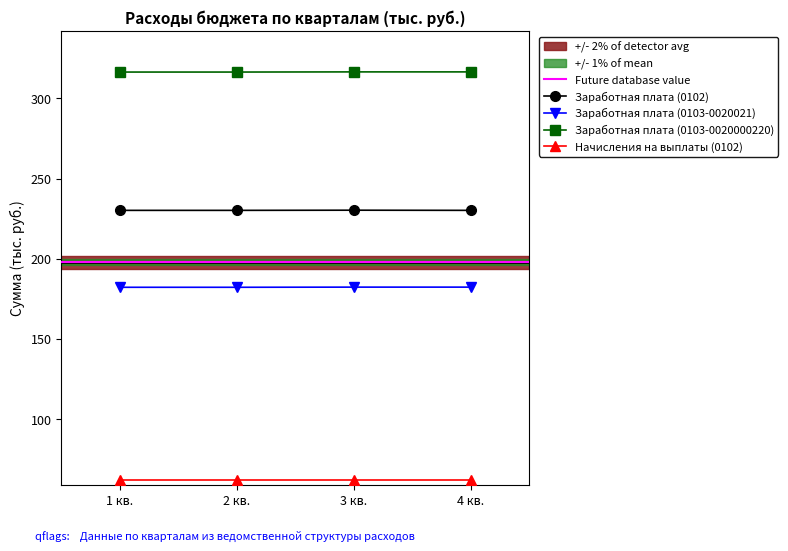

At how many categories does at least one series exceed 208?

4